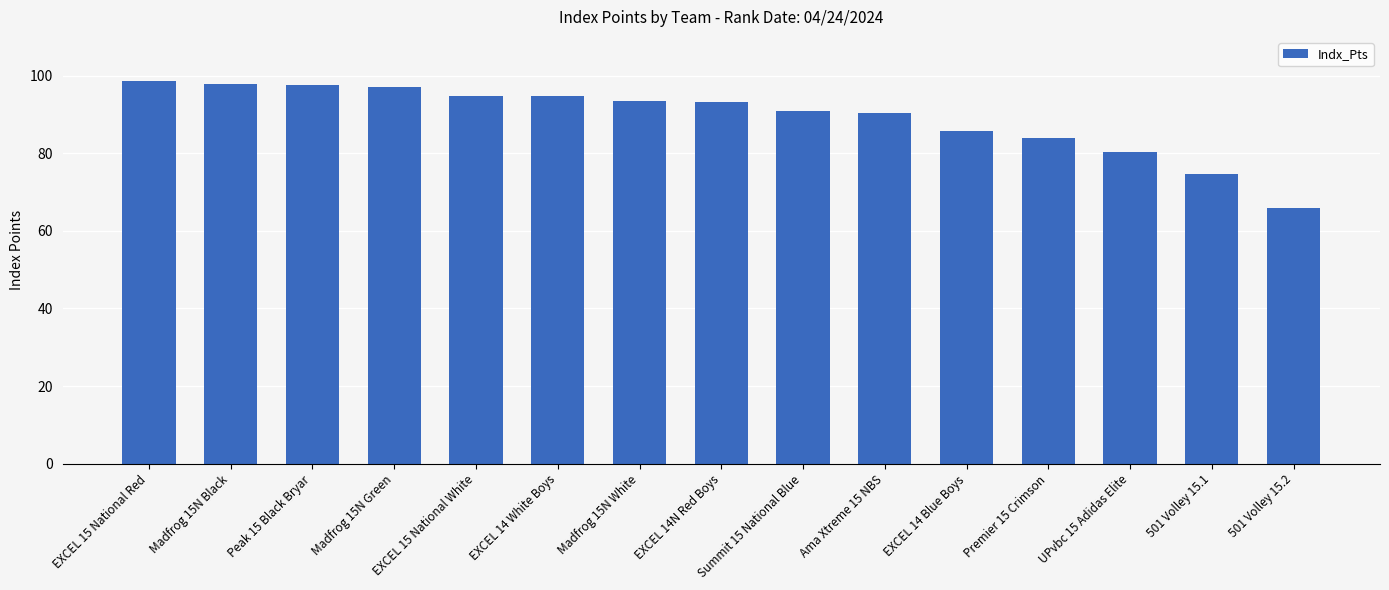

Which has a higher value, EXCEL 14N Red Boys or Premier 15 Crimson?

EXCEL 14N Red Boys